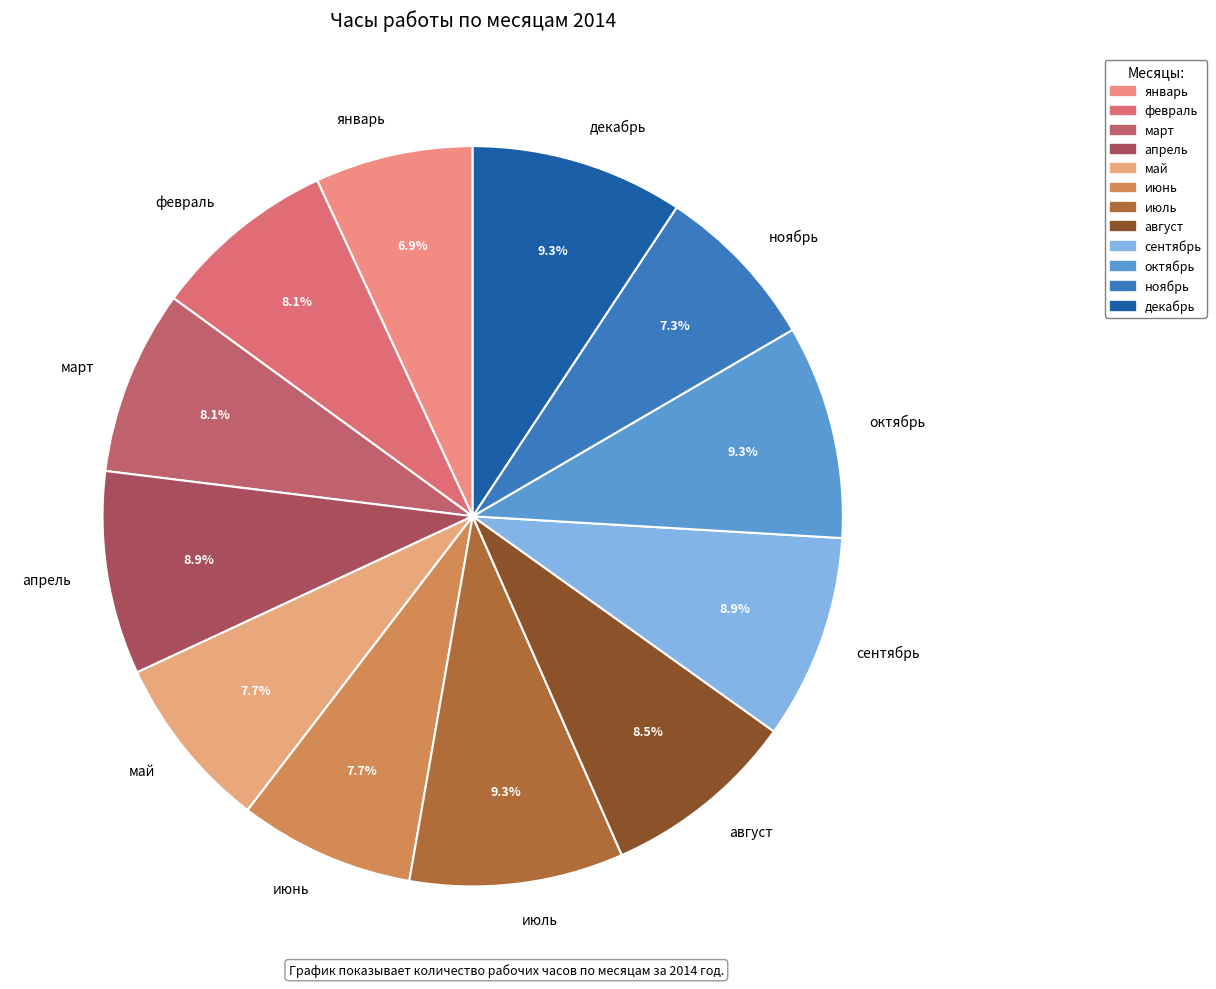

To the nearest percent, what is the average slice percentage?

8%